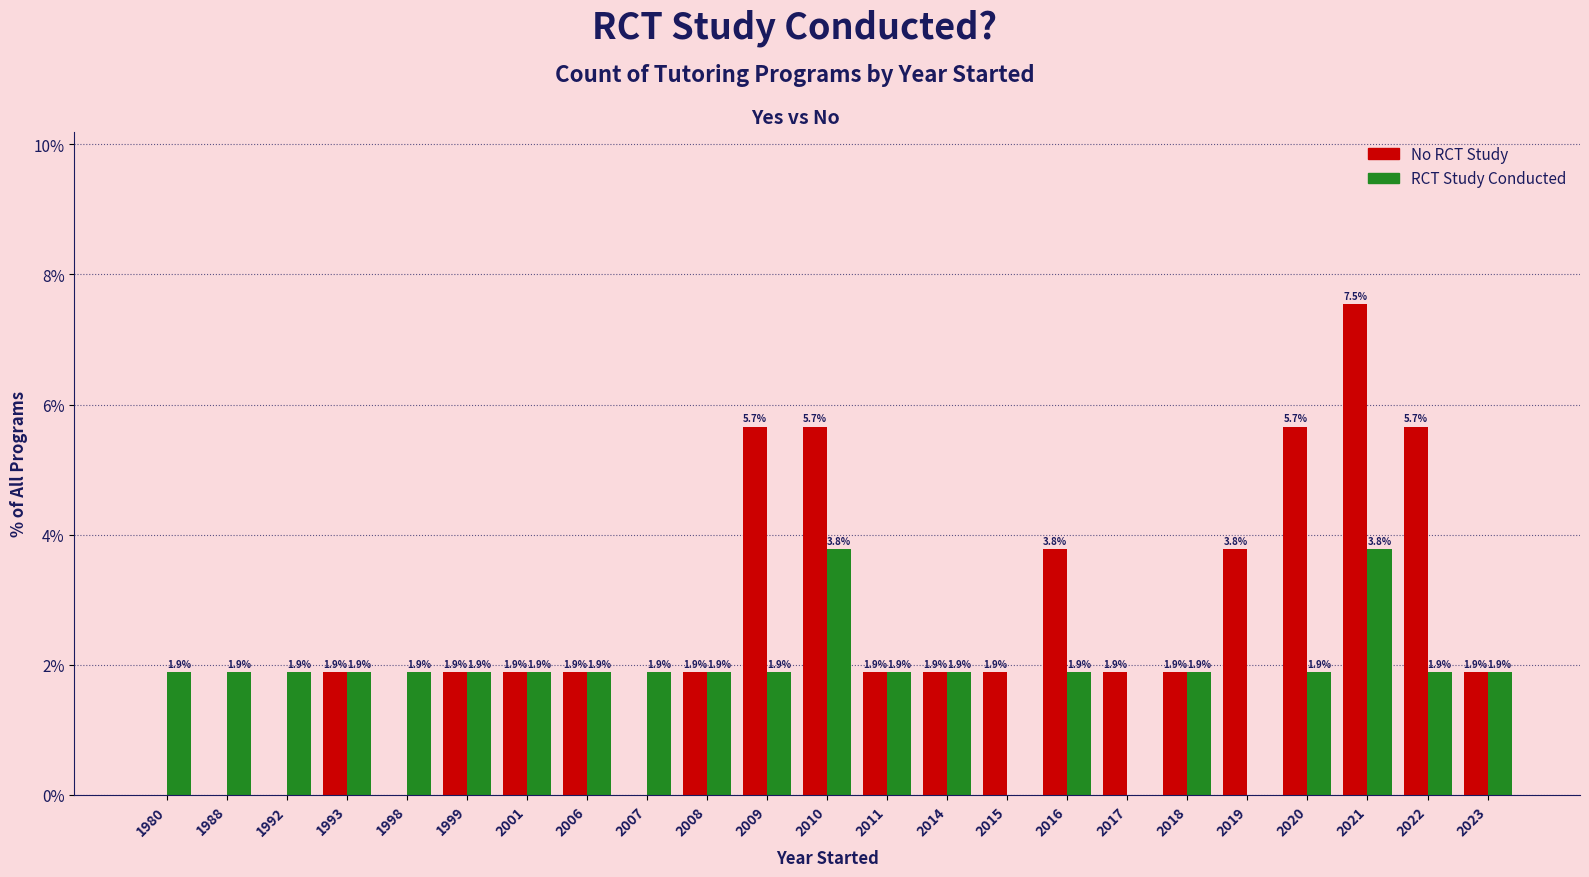

The No RCT Study series shows 1.9 at 1999. True or false?

True